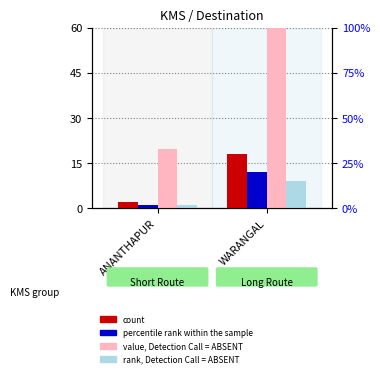

The value of count at WARANGAL is 18.0. True or false?

True